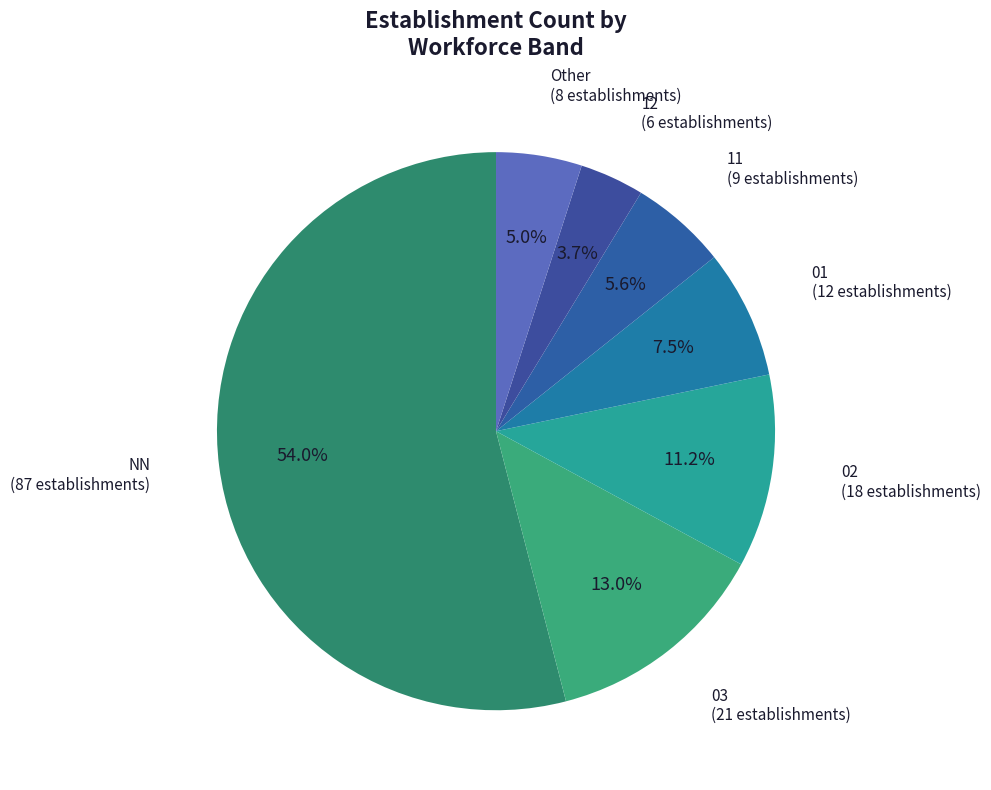

How many segments does this pie chart have?

7